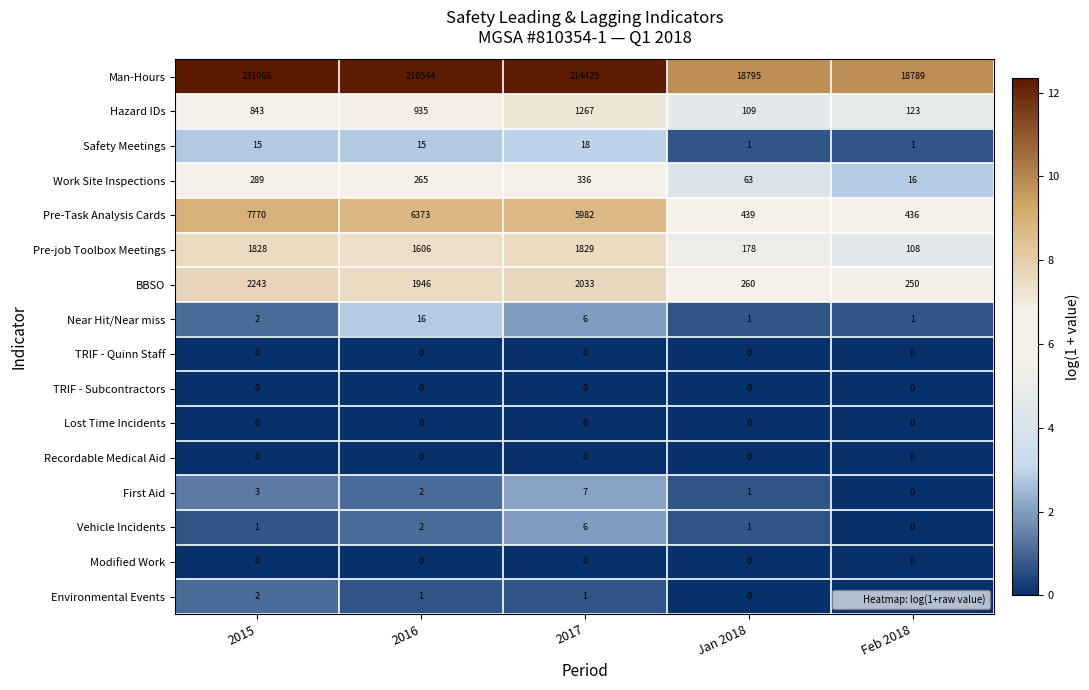

Rank the categories by Pre-job Toolbox Meetings value from highest to lowest.

2017, 2015, 2016, Jan 2018, Feb 2018